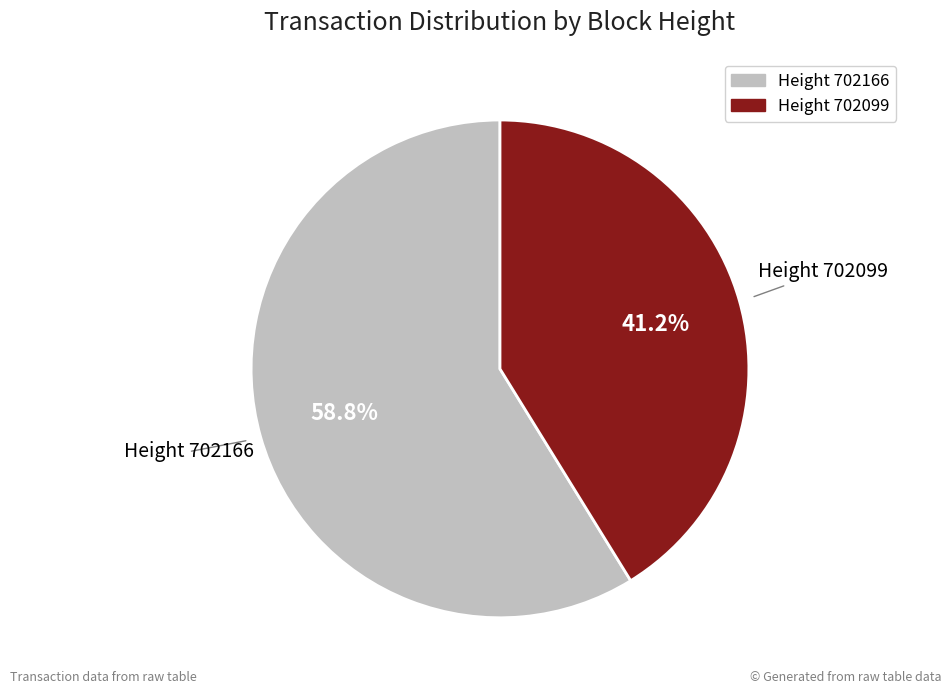

To the nearest percent, what is the difference between the largest and smallest slice percentages?

18%